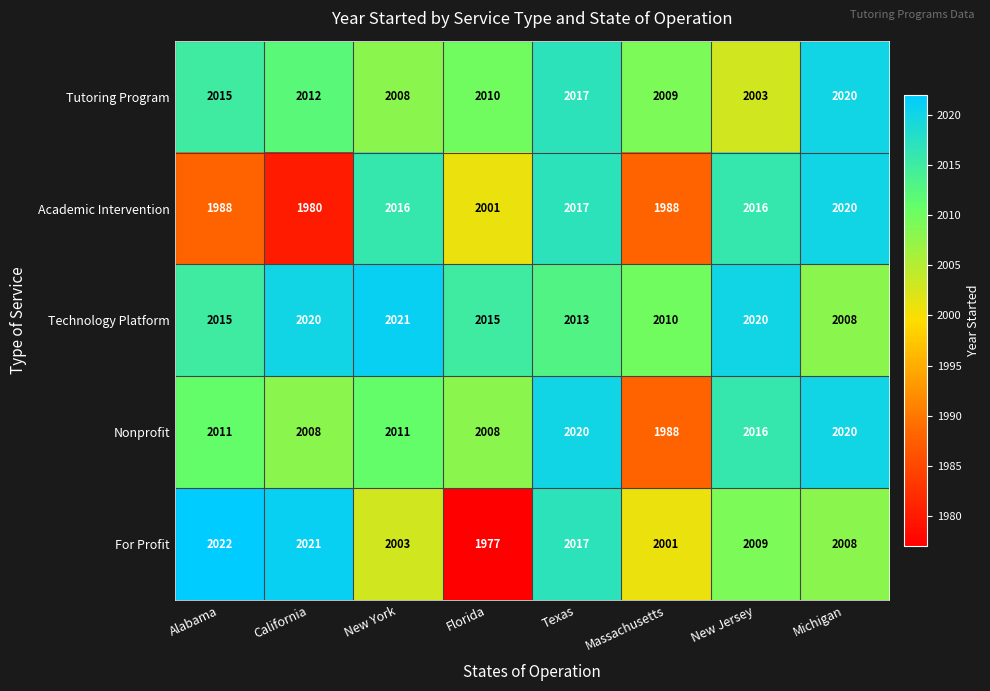

The Nonprofit series shows 3588 at New York. True or false?

False